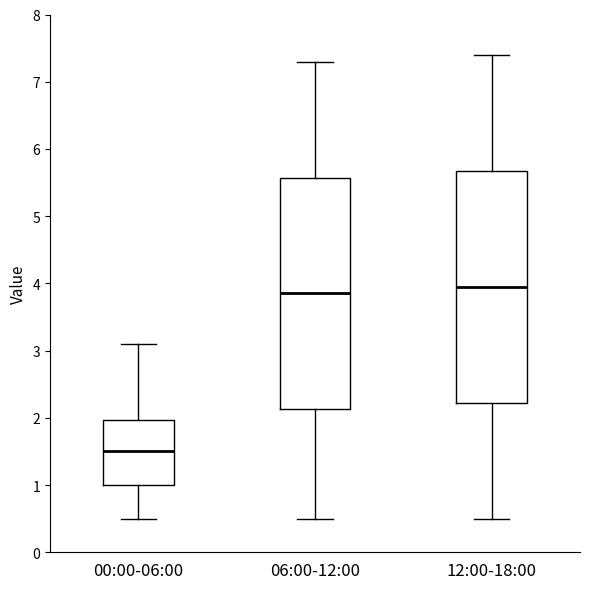

Where is the lower edge of the box for 06:00-12:00 on the y-axis? The values are not printed on the chart, so give them approximately, as read against the axis.

2.1